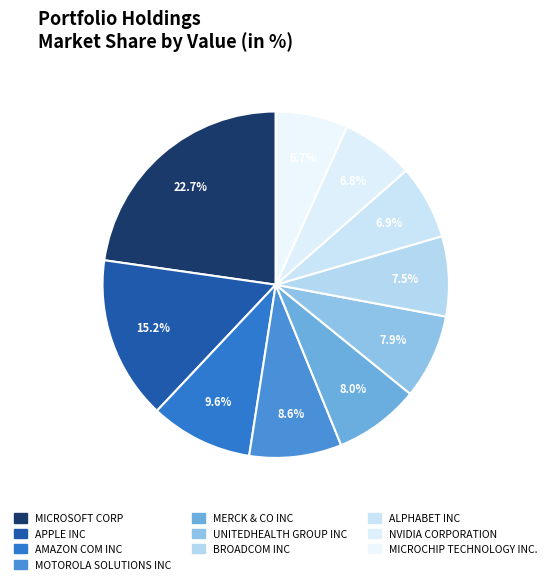

To the nearest percent, what portion does MERCK & CO INC represent?

8%